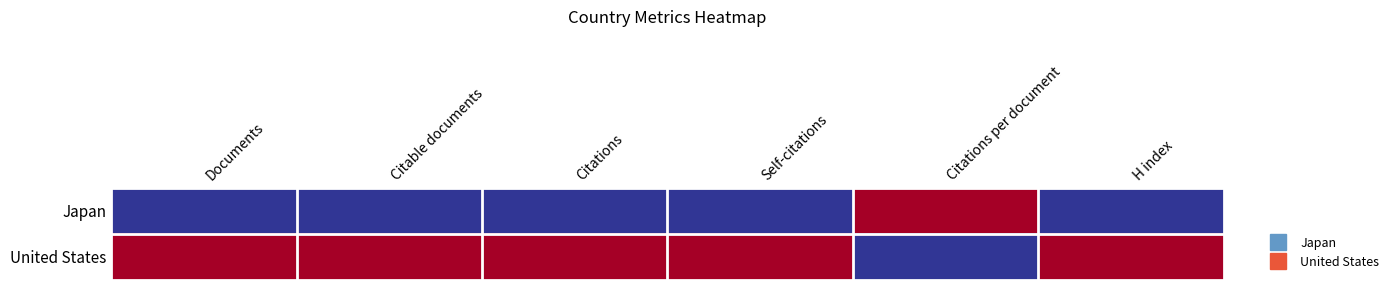

Rank the series at H index from lowest to highest value.

United States, Japan